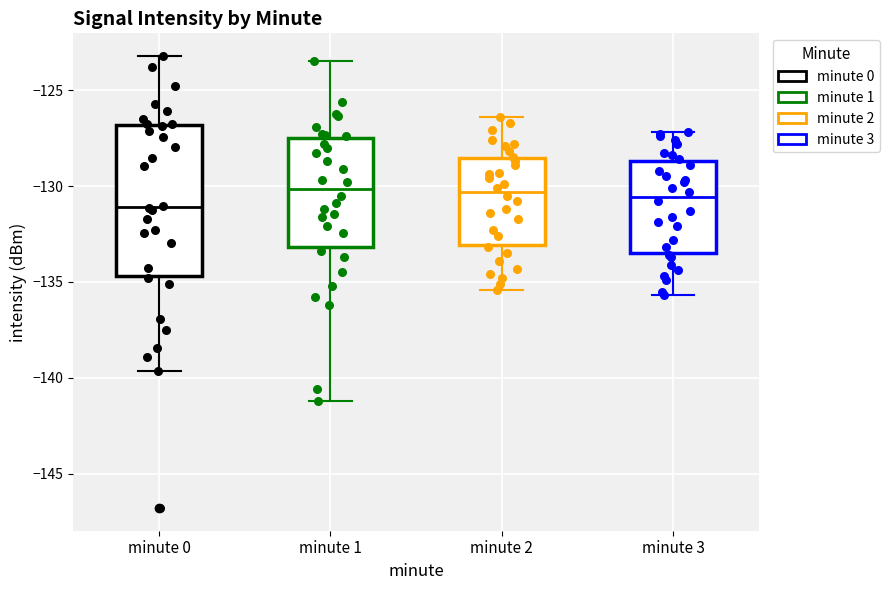

Where does the lower whisker of the box for minute 1 end on the y-axis? The values are not printed on the chart, so give them approximately, as read against the axis.

-141.0